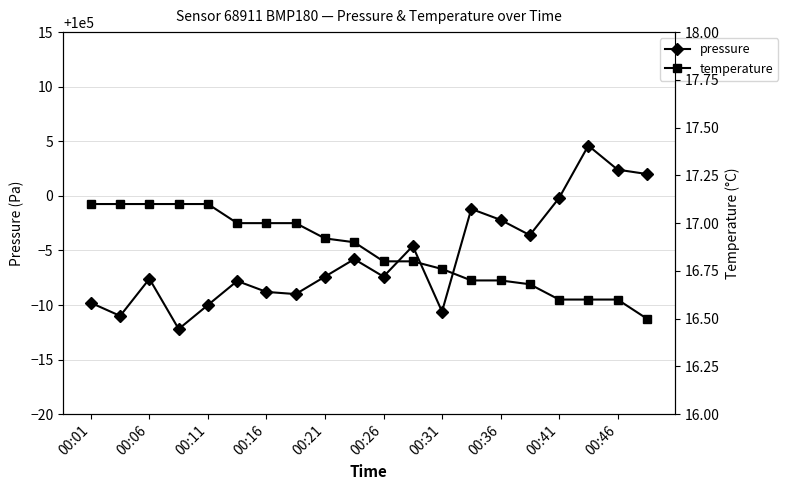

Reading left to right, transcribe all the data shown in this chart.

pressure: 99990.2	99989.0	99992.4	99987.8	99990.0	99992.2	99991.2	99991.0	99992.6	99994.2	99992.6	99995.4	99989.4	99998.8	99997.8	99996.4	99999.8	100004.6	100002.4	100002.0
temperature: 17.1	17.1	17.1	17.1	17.1	17.0	17.0	17.0	16.9	16.9	16.8	16.8	16.8	16.7	16.7	16.7	16.6	16.6	16.6	16.5